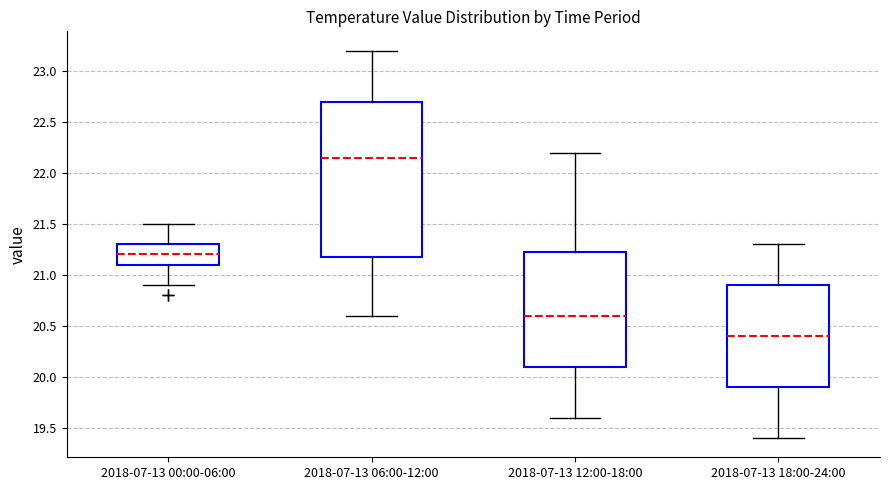

Which box's median line is the lowest?

2018-07-13 18:00-24:00